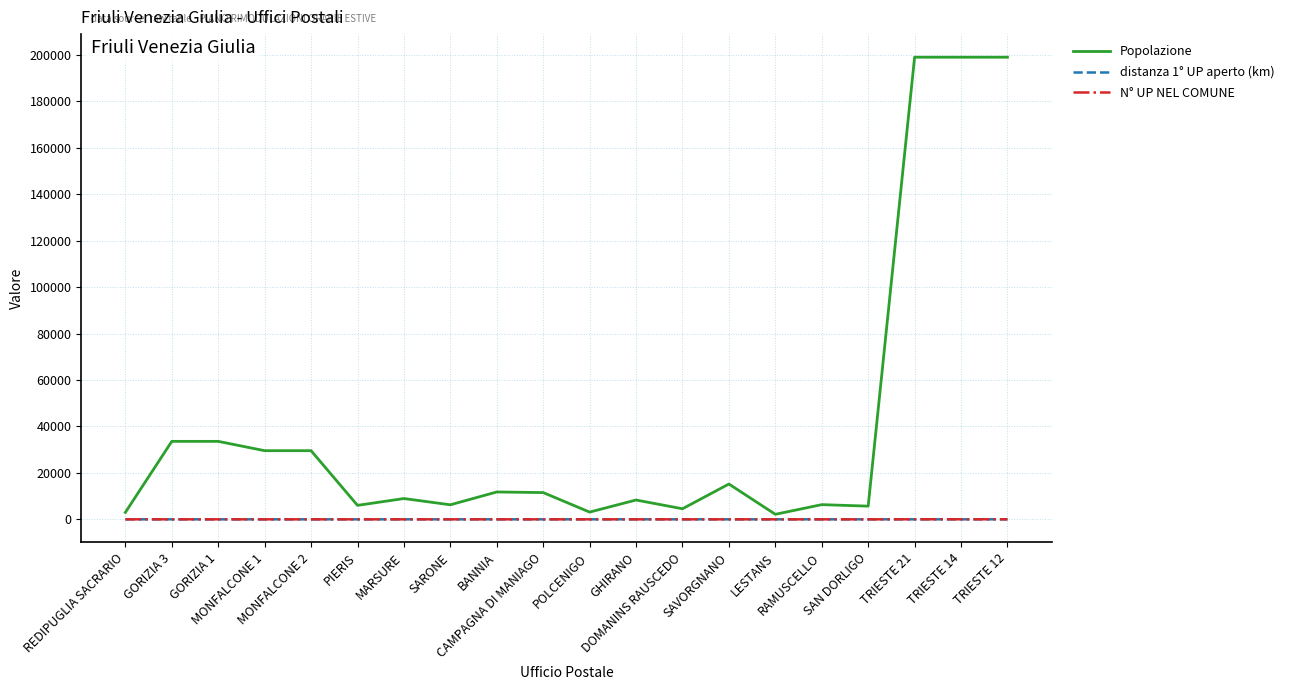

Which series has the largest range (max minus min)?

Popolazione